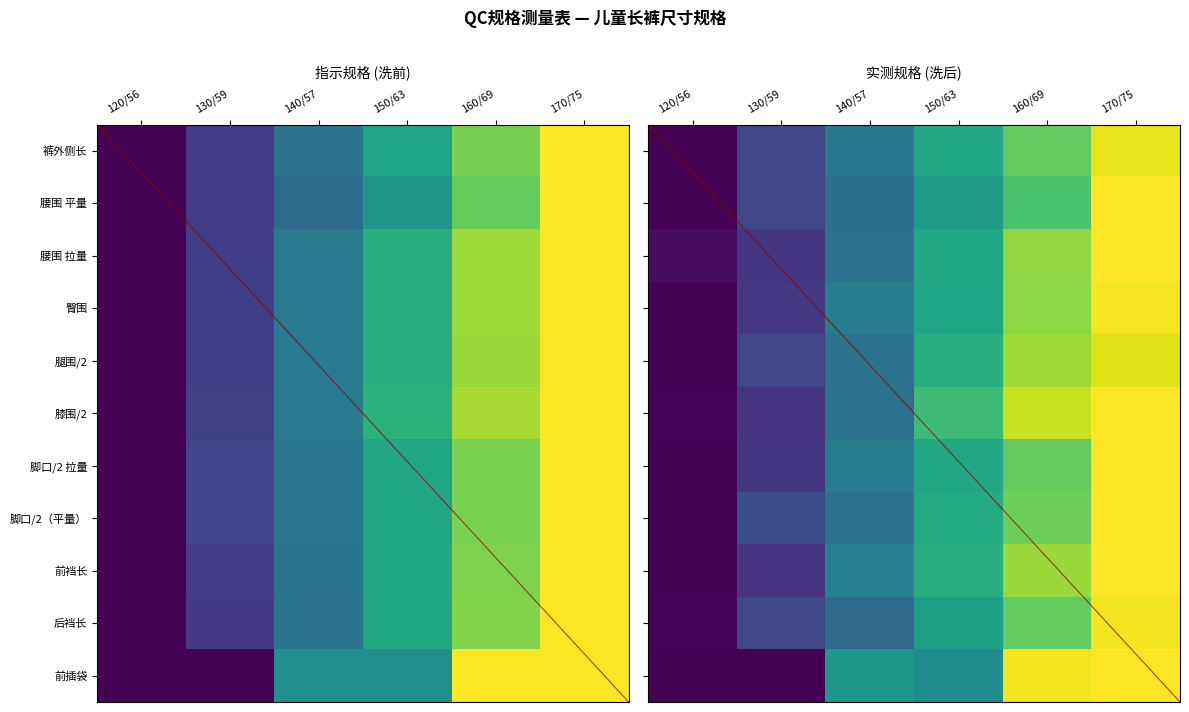

What is the highest value of the 前插袋 series?

1.0